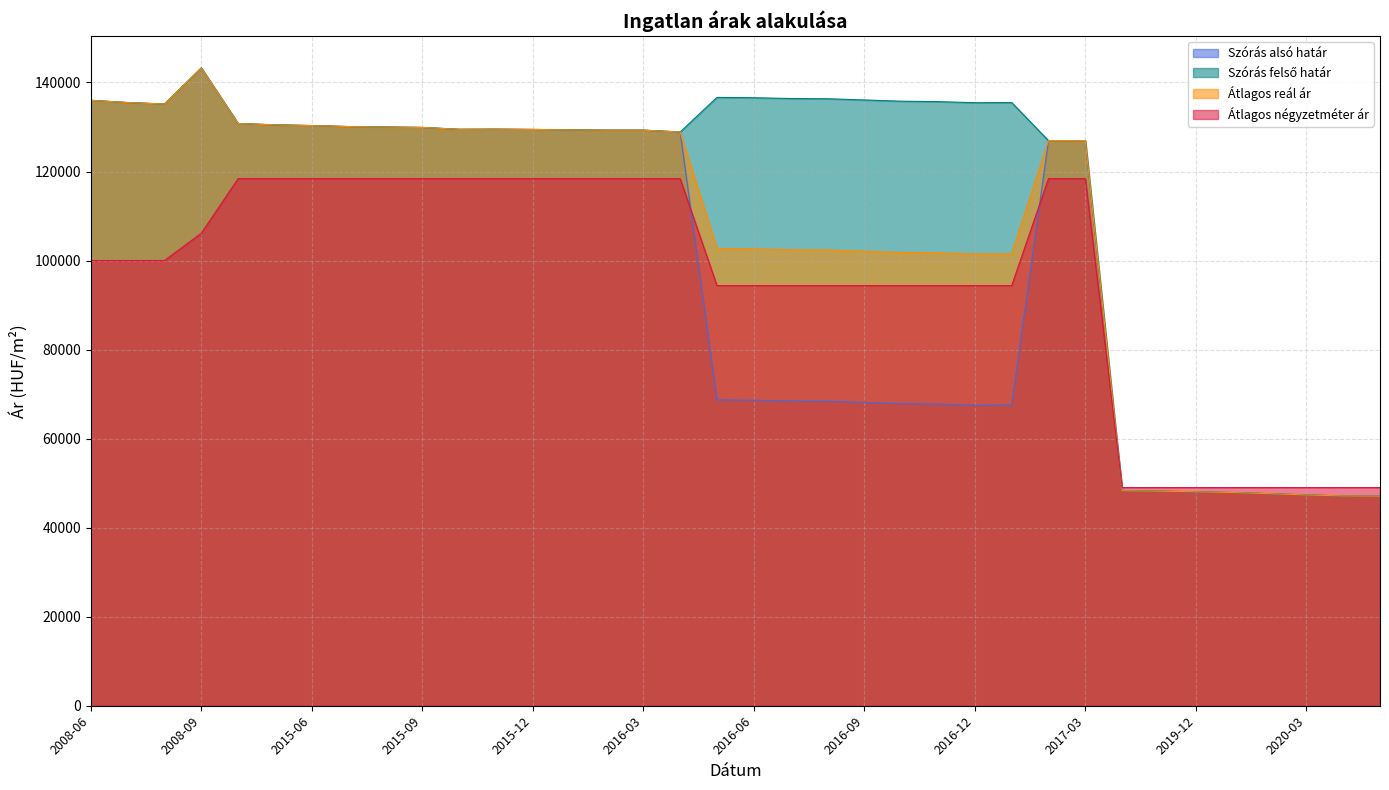

How many categories are shown in the chart?

36